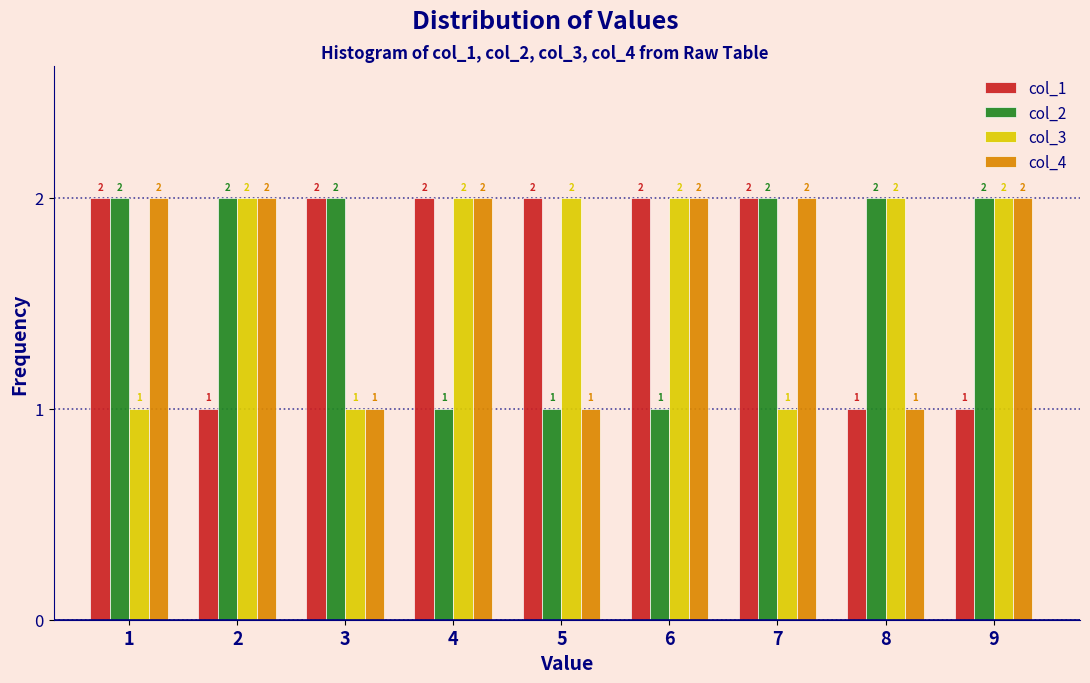

Reading right to left, extract all data points from this chart.

col_1: 1	1	2	2	2	2	2	1	2
col_2: 2	2	2	1	1	1	2	2	2
col_3: 2	2	1	2	2	2	1	2	1
col_4: 2	1	2	2	1	2	1	2	2